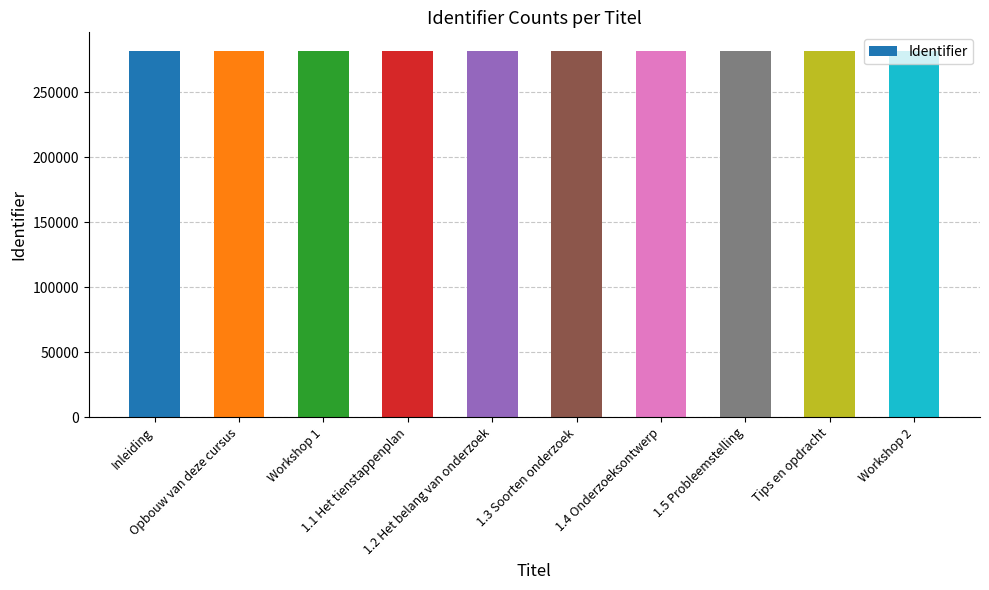

How many categories are shown in the chart?

10